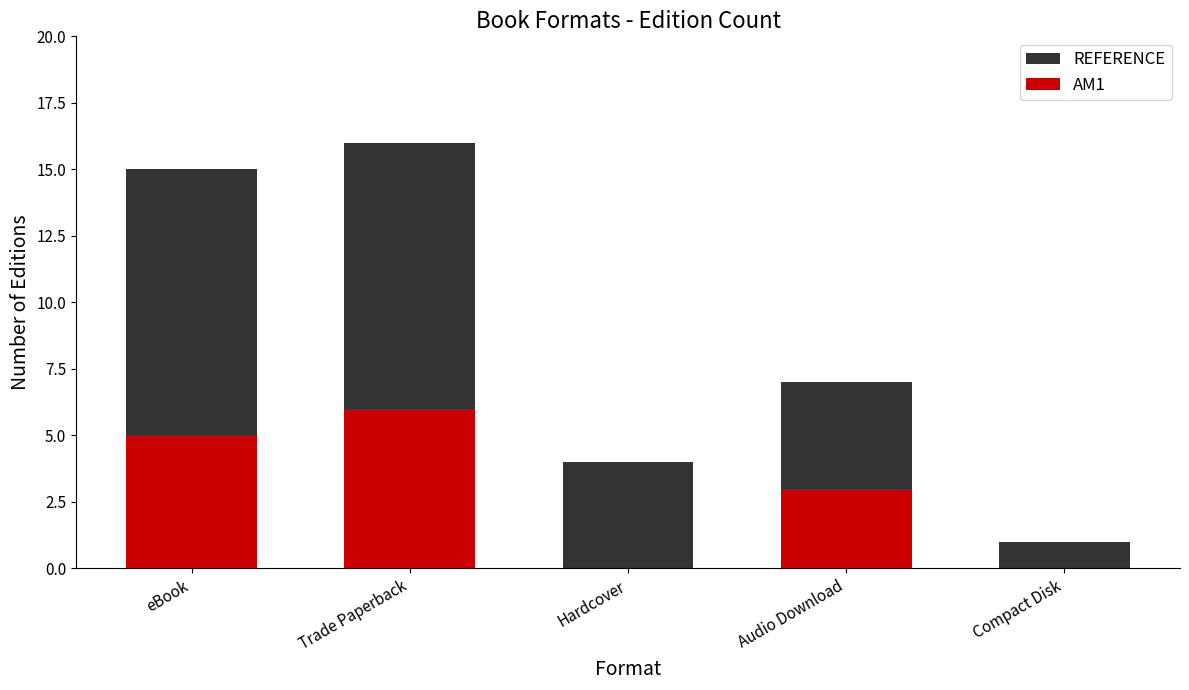

Where is AM1 nearest to the value 3?

Audio Download